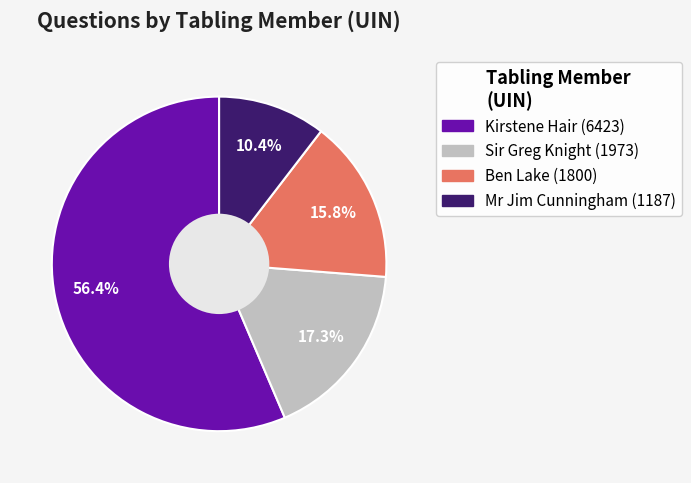

Is there a majority slice in this chart?

Yes